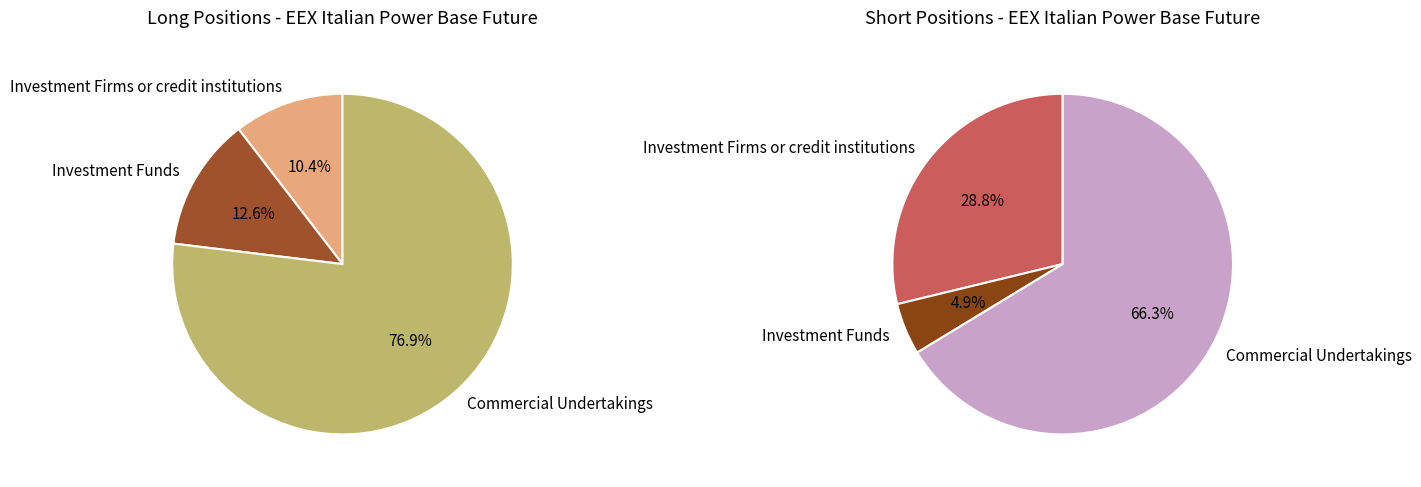

Is Investment Funds the majority of the pie?

No